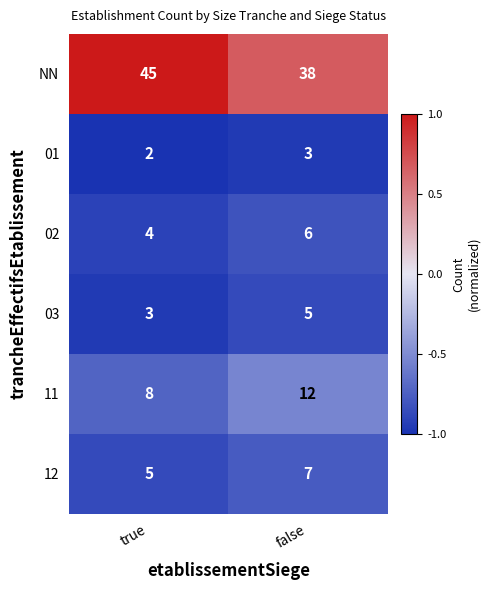

Reading left to right, extract all data points from this chart.

NN: true=45	false=38
01: true=2	false=3
02: true=4	false=6
03: true=3	false=5
11: true=8	false=12
12: true=5	false=7